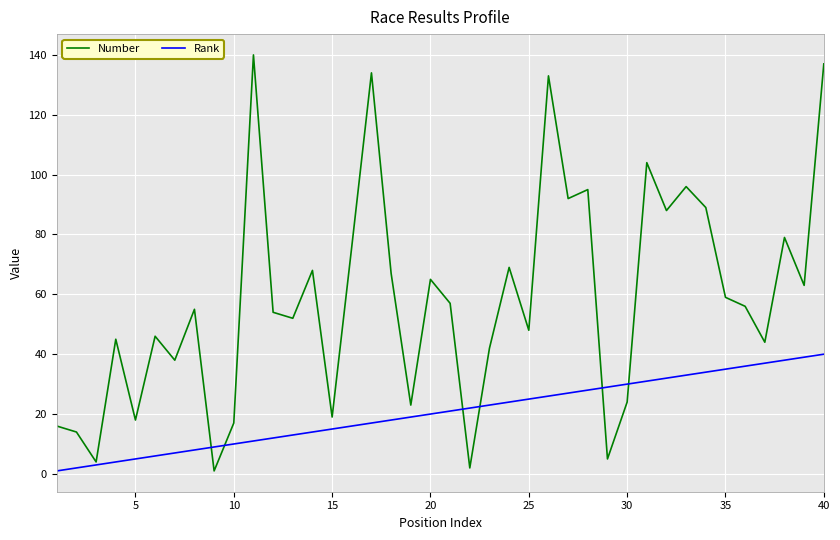

Which series has the widest spread of values?

Number